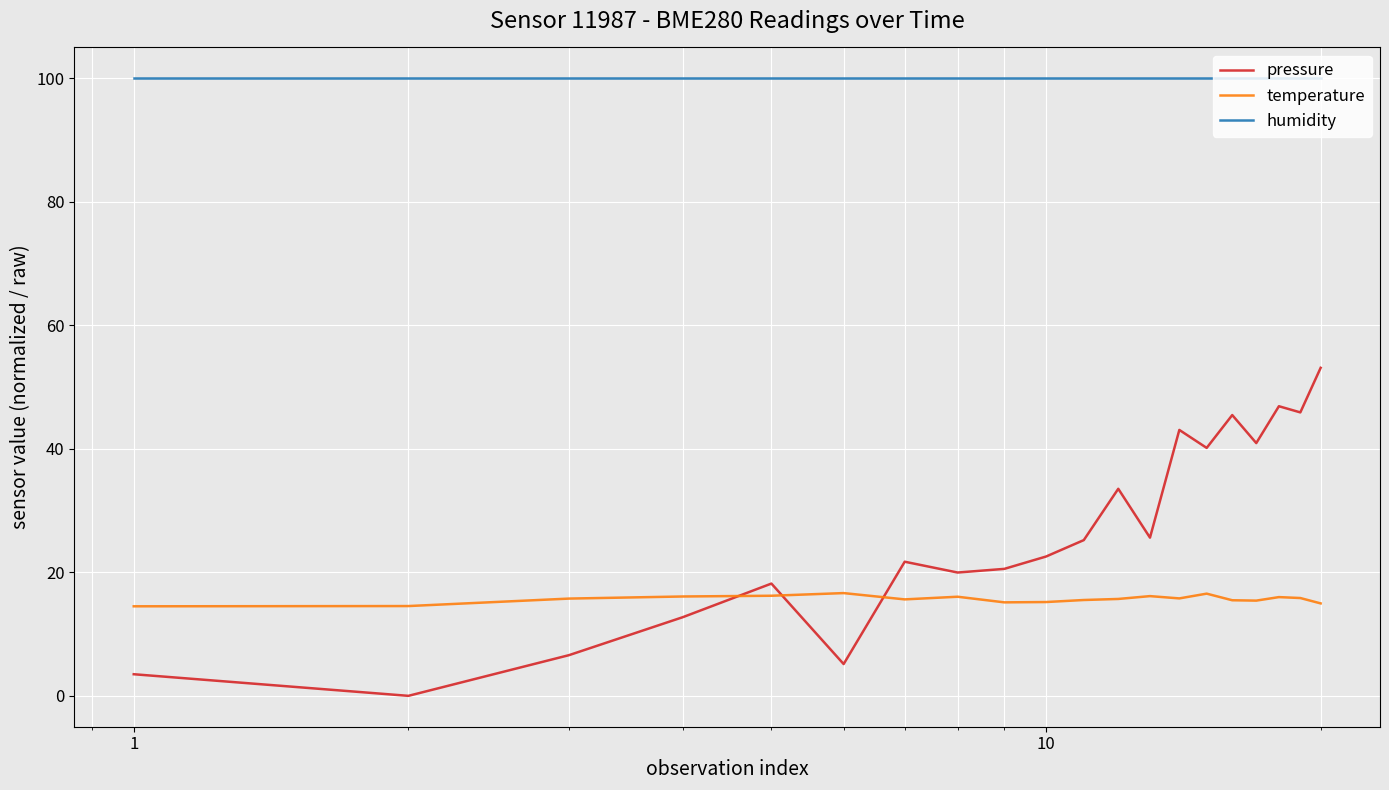

Does the chart have visible grid lines?

Yes